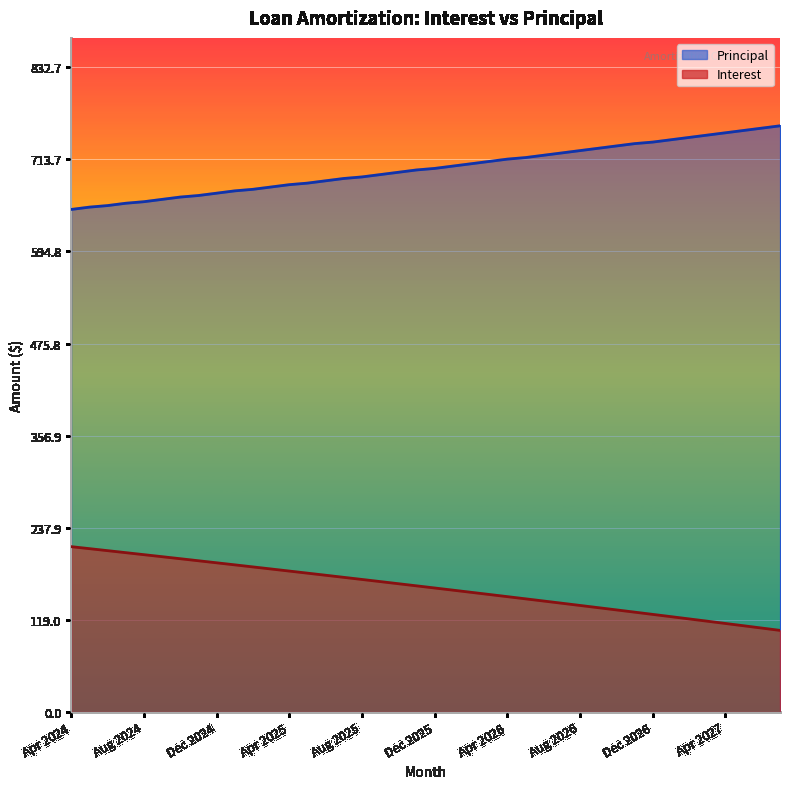

Which category has the highest value across all series?

Jul 2027